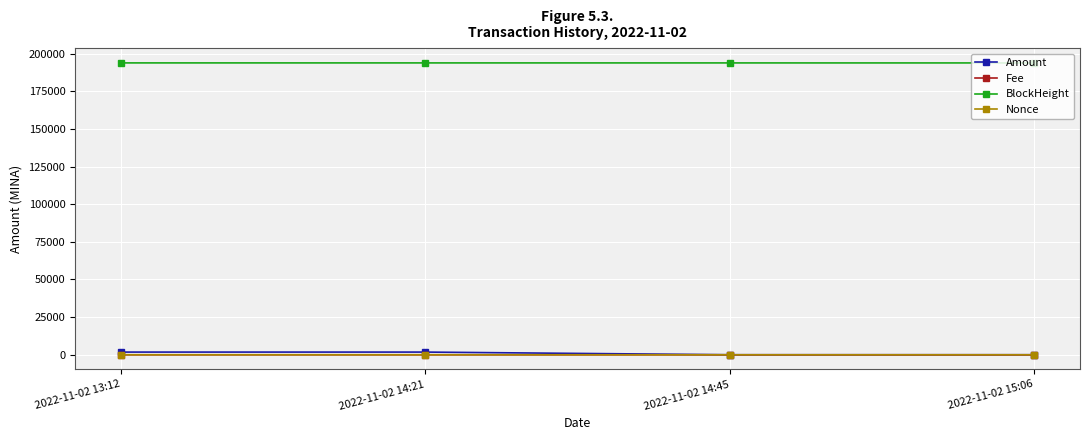

Is this an area chart (filled region under the line)?

No